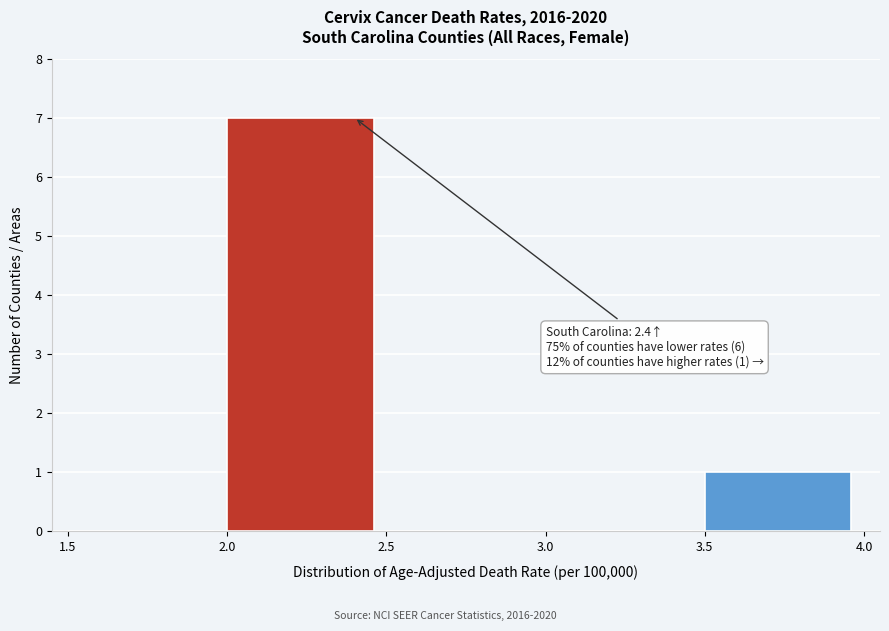

Over which range of the x-axis is the bar tallest?

2.0 to 2.5